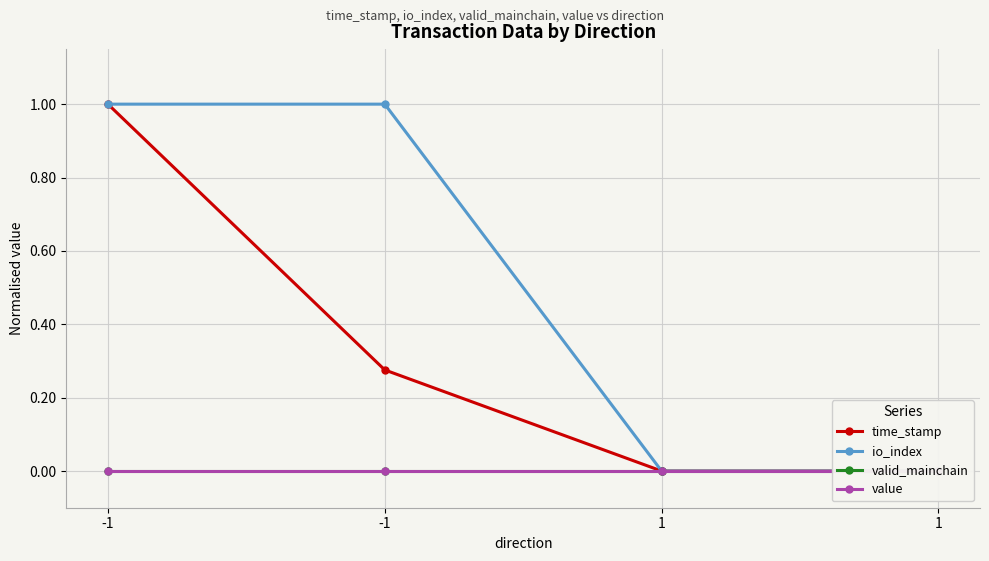

How many time_stamp values are between 0 and 1?

4